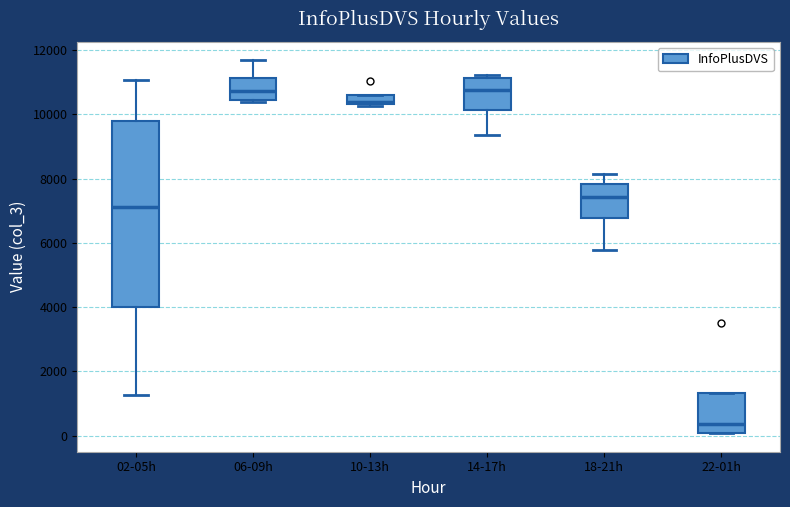

Where is the lower edge of the box for 18-21h on the y-axis? The values are not printed on the chart, so give them approximately, as read against the axis.

6800